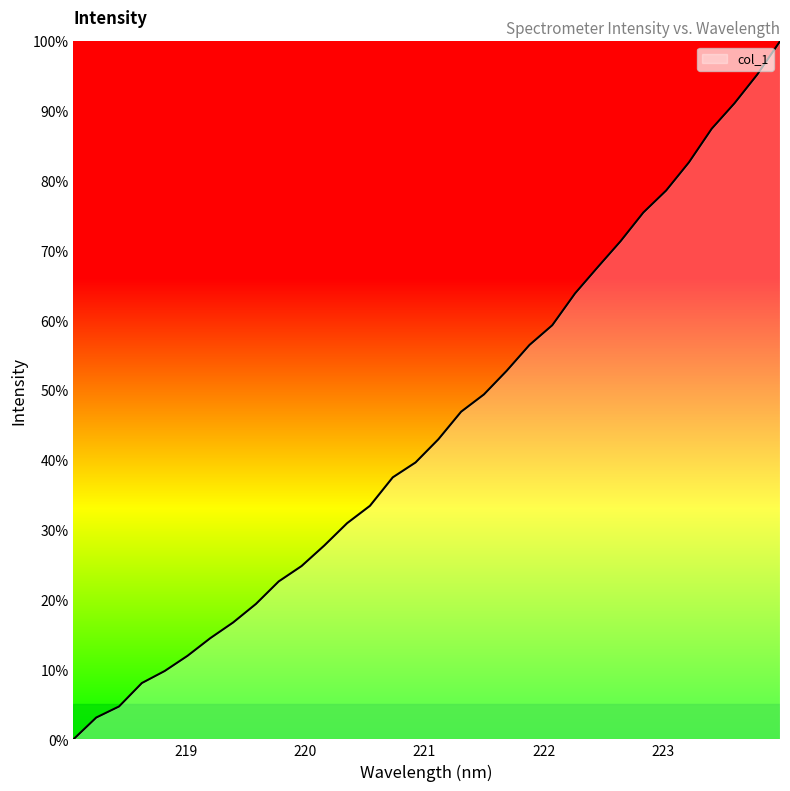

What is the maximum value shown in the chart?

100.0